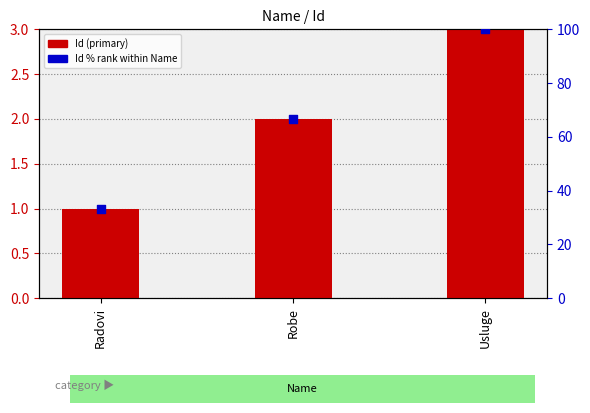

At how many categories does at least one series exceed 12?

3